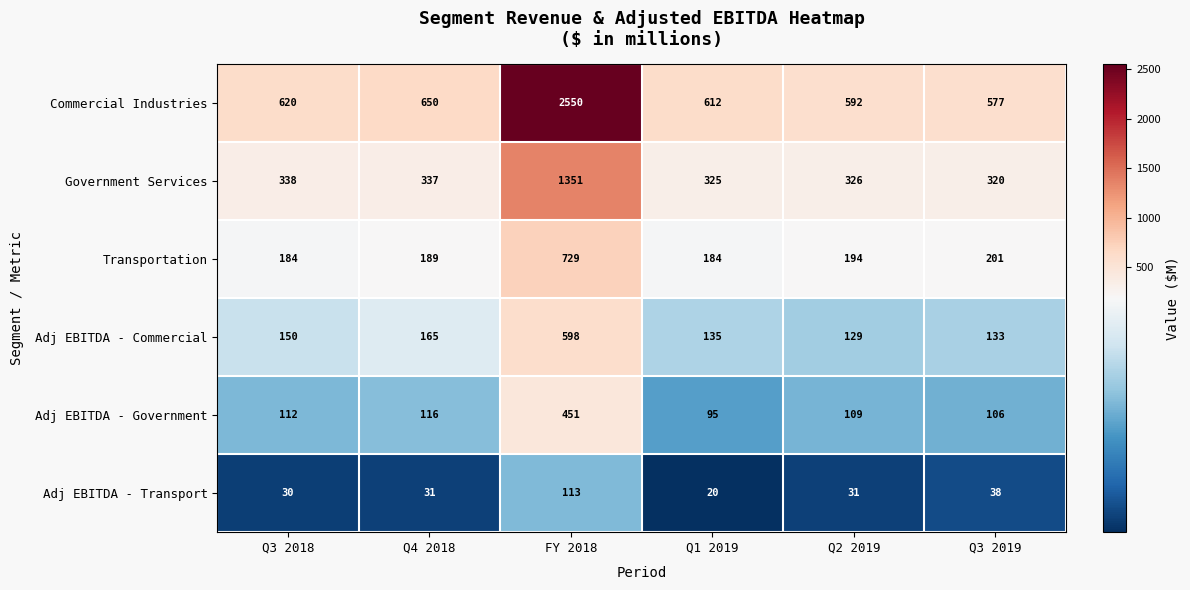

Which category has the lowest value across all series?

Q1 2019